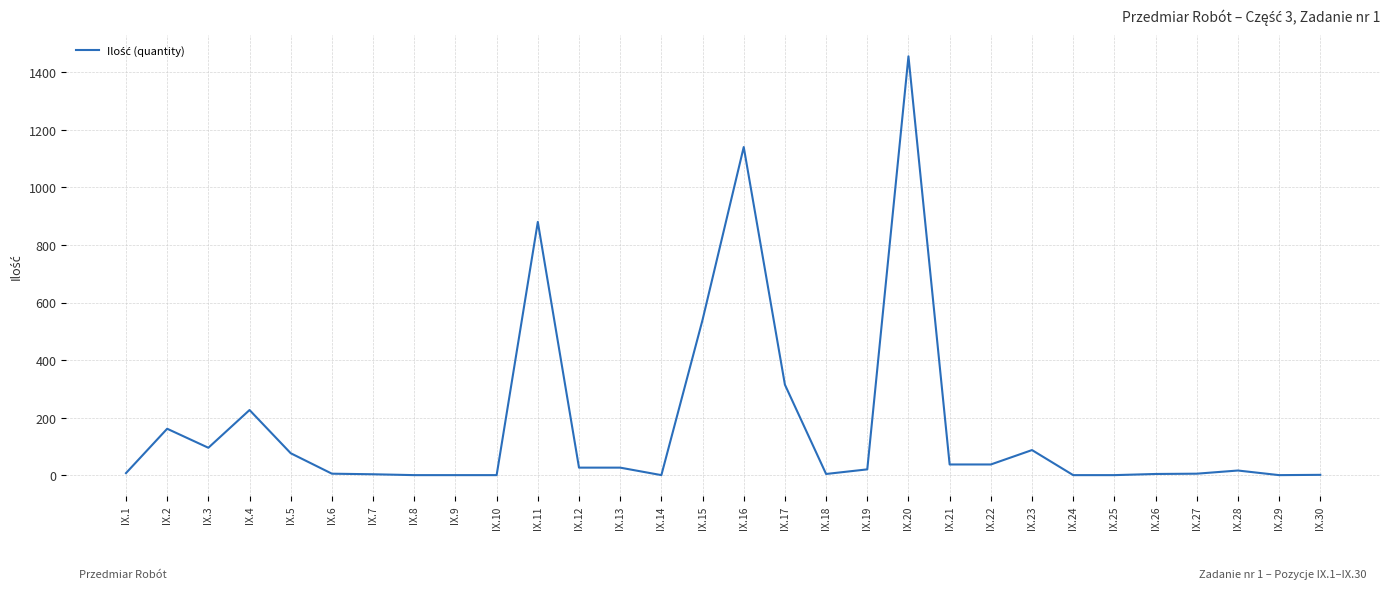

At which label is the value closest to 728?

IX.11